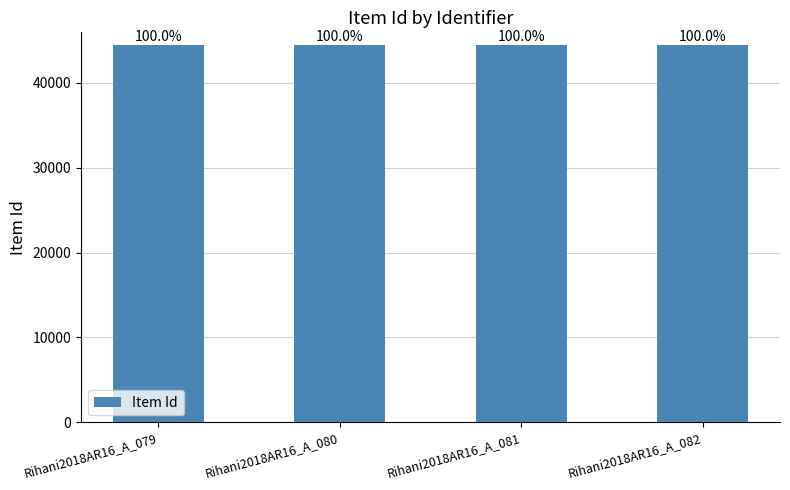

Reading left to right, list all the values displayed in this chart.

Rihani2018AR16_A_079=44457	Rihani2018AR16_A_080=44456	Rihani2018AR16_A_081=44455	Rihani2018AR16_A_082=44454